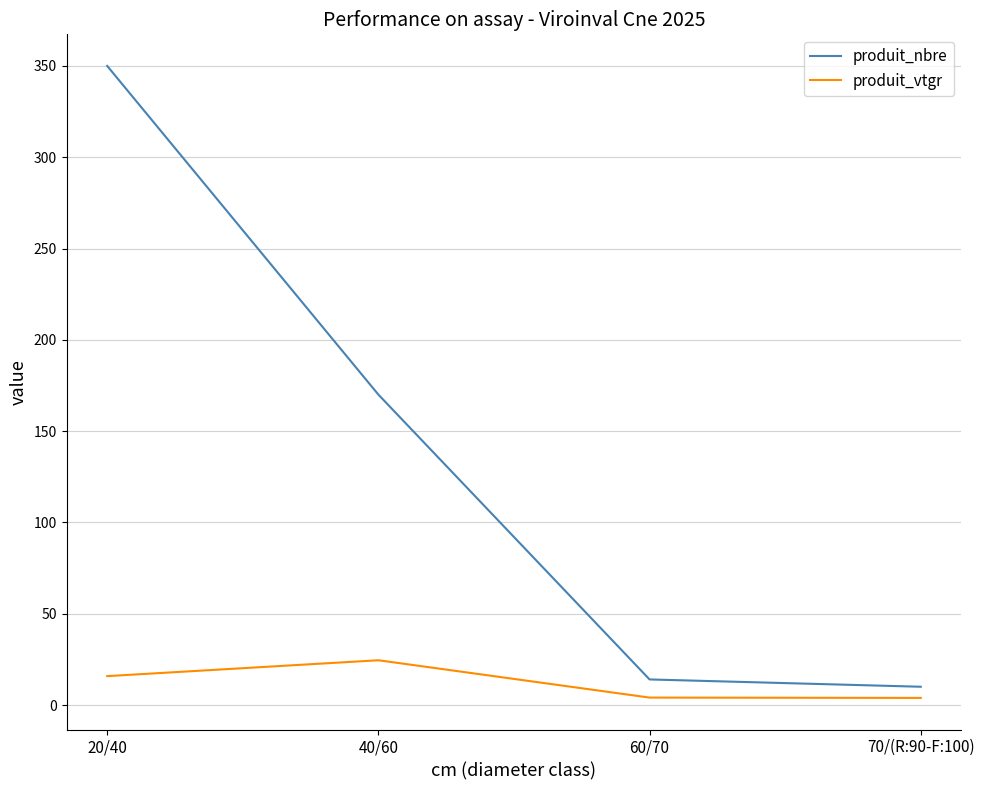

The produit_nbre series shows 259.4 at 40/60. True or false?

False